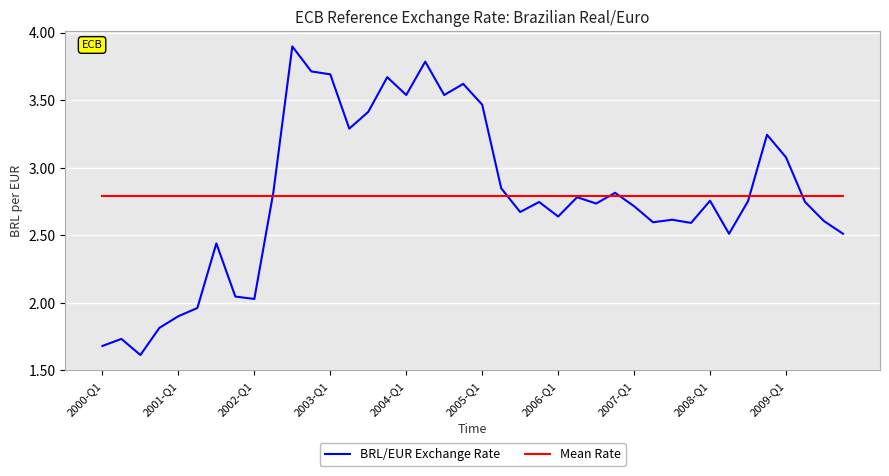

Does the chart display data point markers on the line(s)?

No